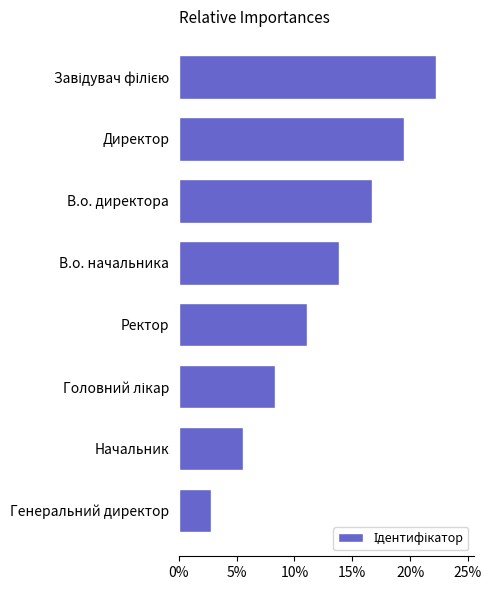

What is the difference between the maximum and minimum values?

19.4